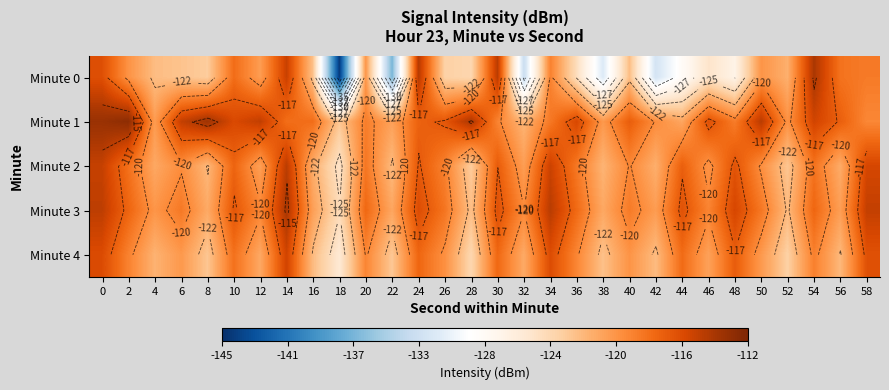

At 38, list the series in order from smallest to largest.

Minute 0, Minute 4, Minute 2, Minute 3, Minute 1